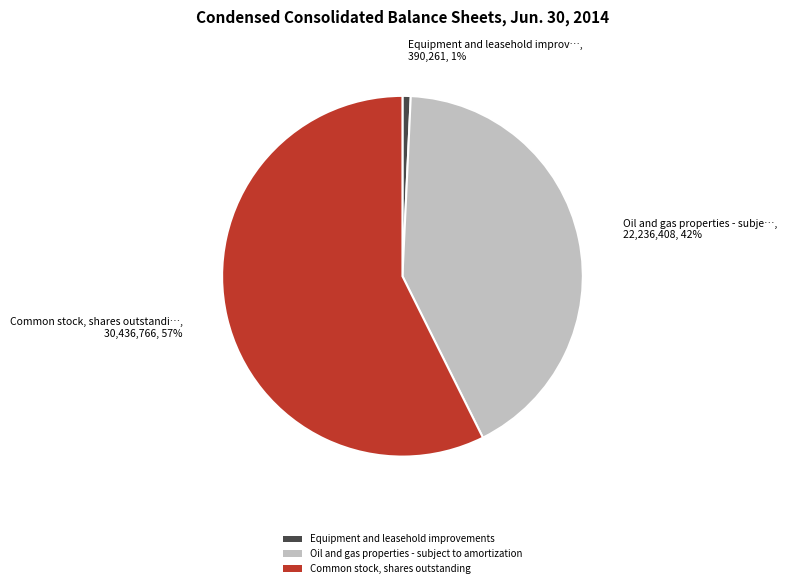

Is the sum of Oil and gas properties - subject to amortization and Common stock, shares outstanding greater than half?

Yes